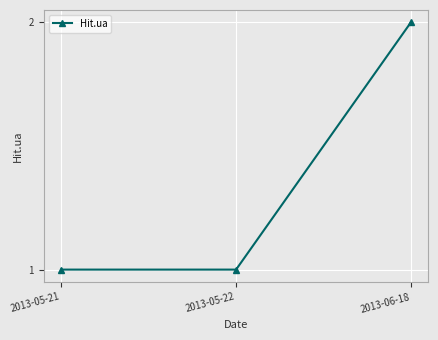

True or false: the data shows 2 at 2013-06-18.

True